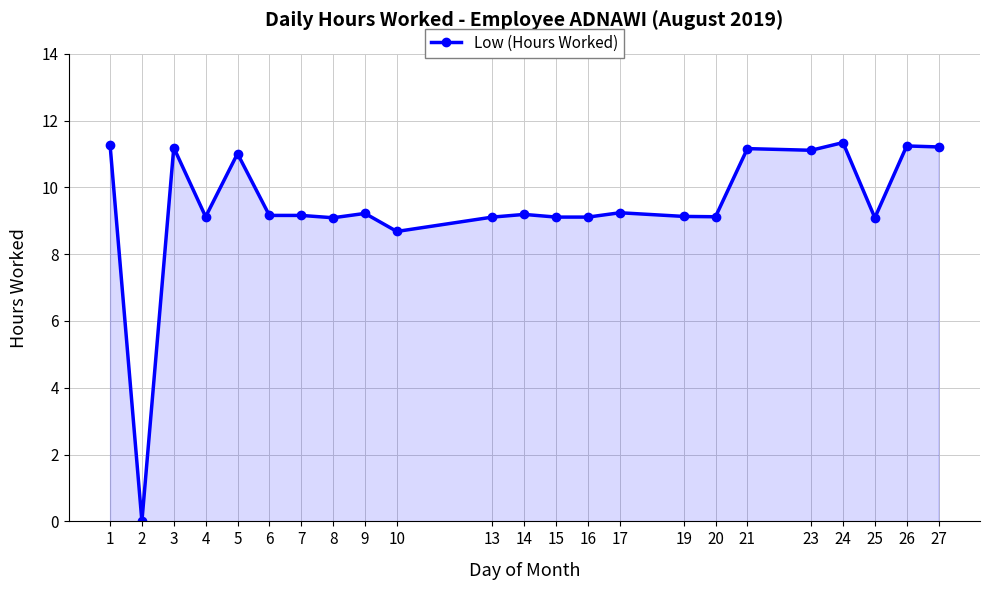

At which category does the data reach its first local valley?

2